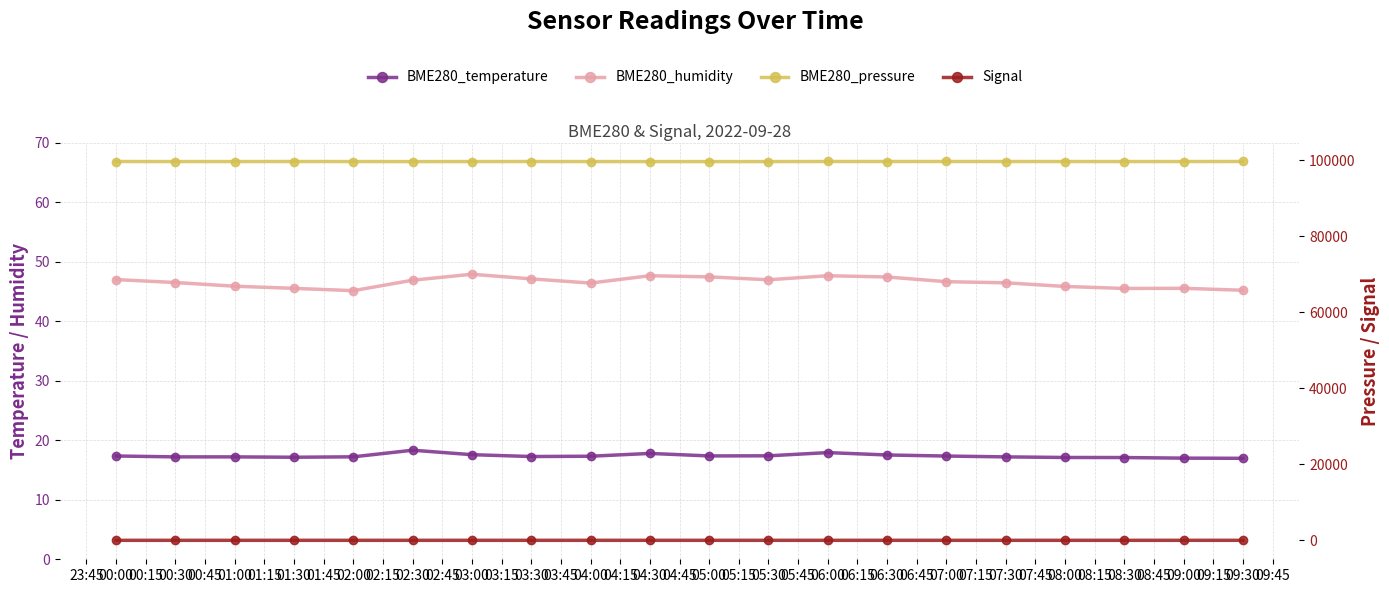

What is the spread (max minus min) of values at 09:30?

99658.8